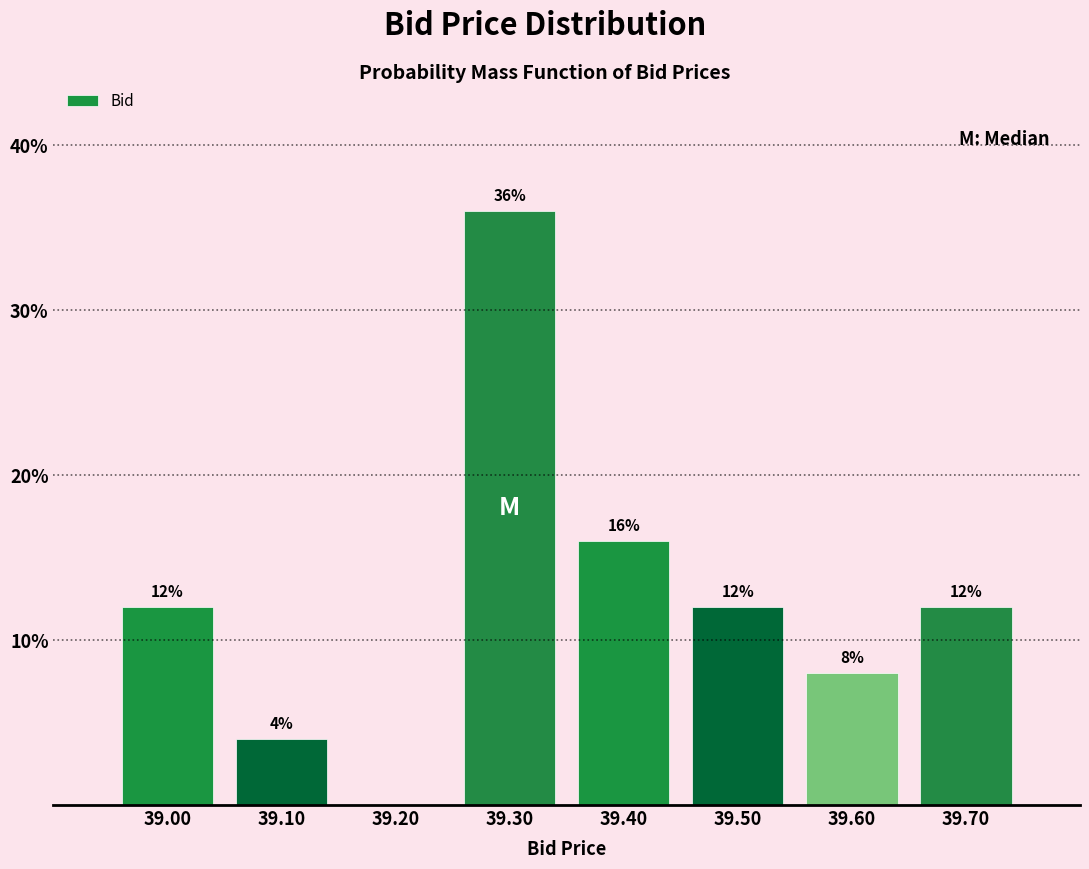

Reading left to right, extract all data points from this chart.

39.00=12	39.10=4	39.20=0	39.30=36	39.40=16	39.50=12	39.60=8	39.70=12